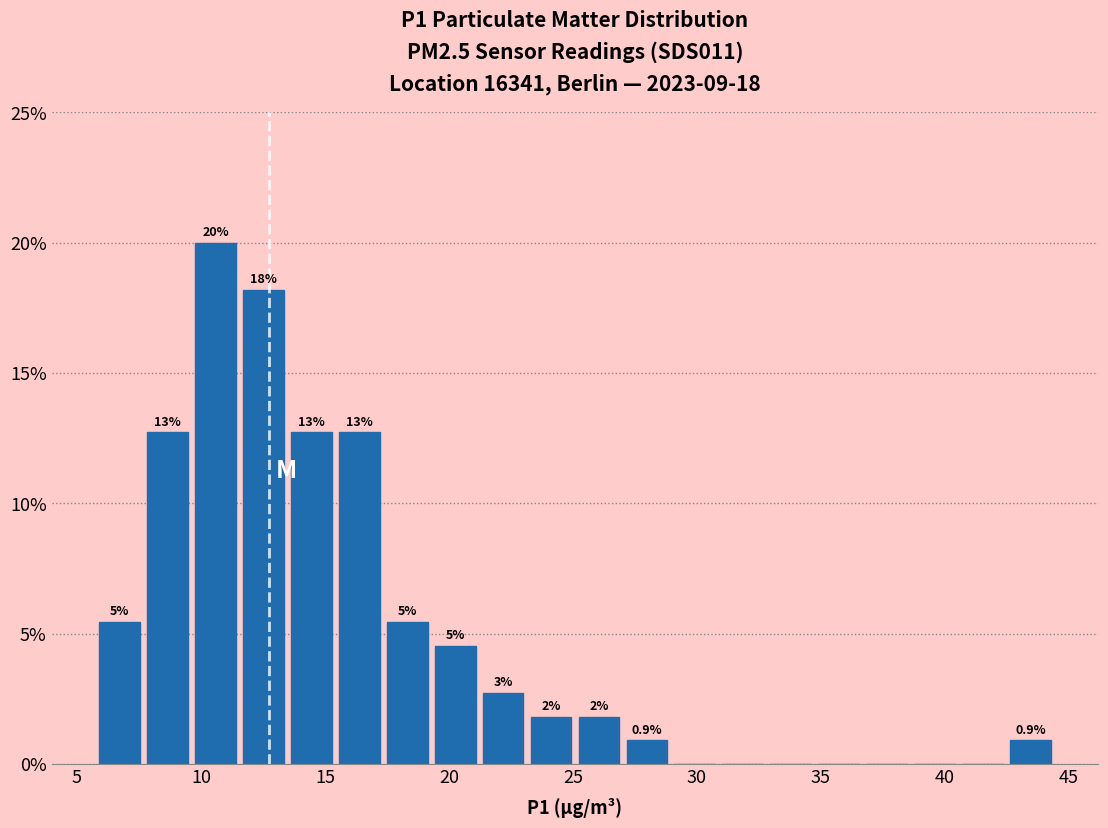

Around what value on the x-axis is the tallest bar? Give the approximate position of its centre, as read against the axis.

10.5